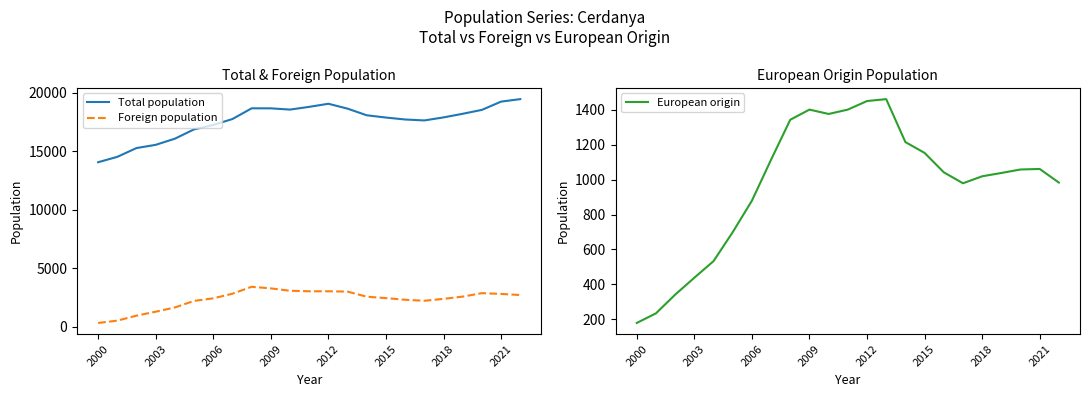

What is the highest value of the Total population series?

19443